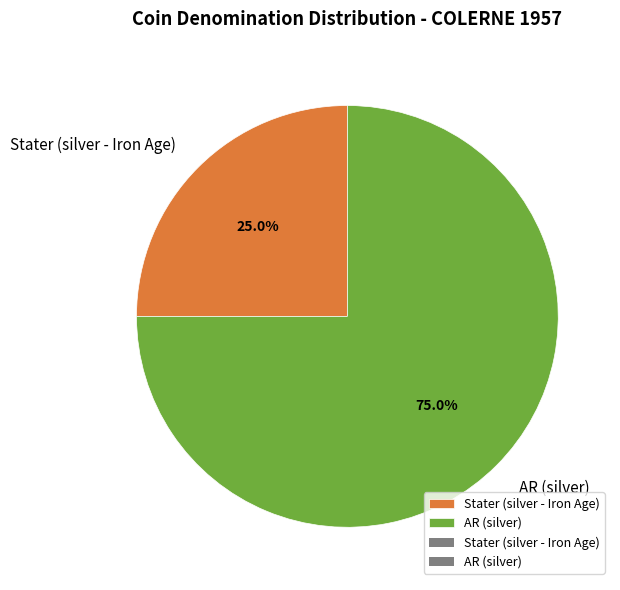

How many slices are in this pie chart?

2